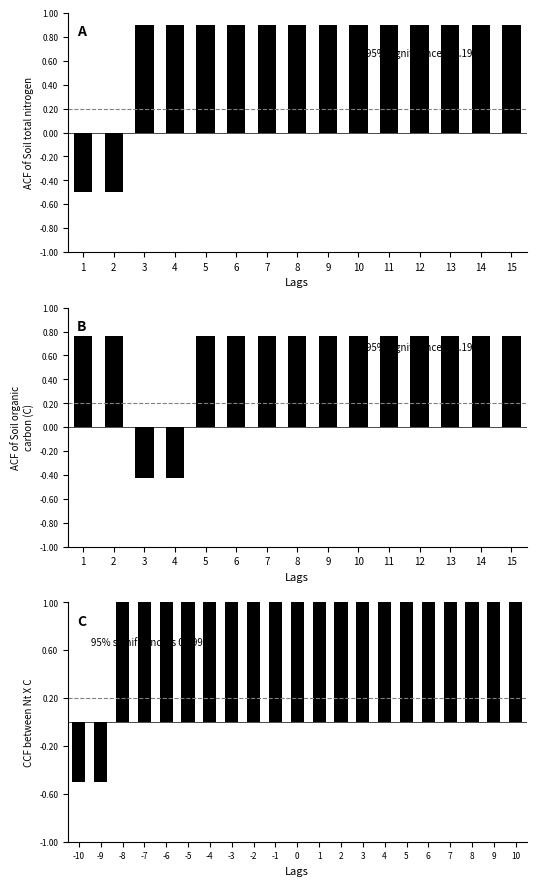

The value at 10 is 1.2. True or false?

False